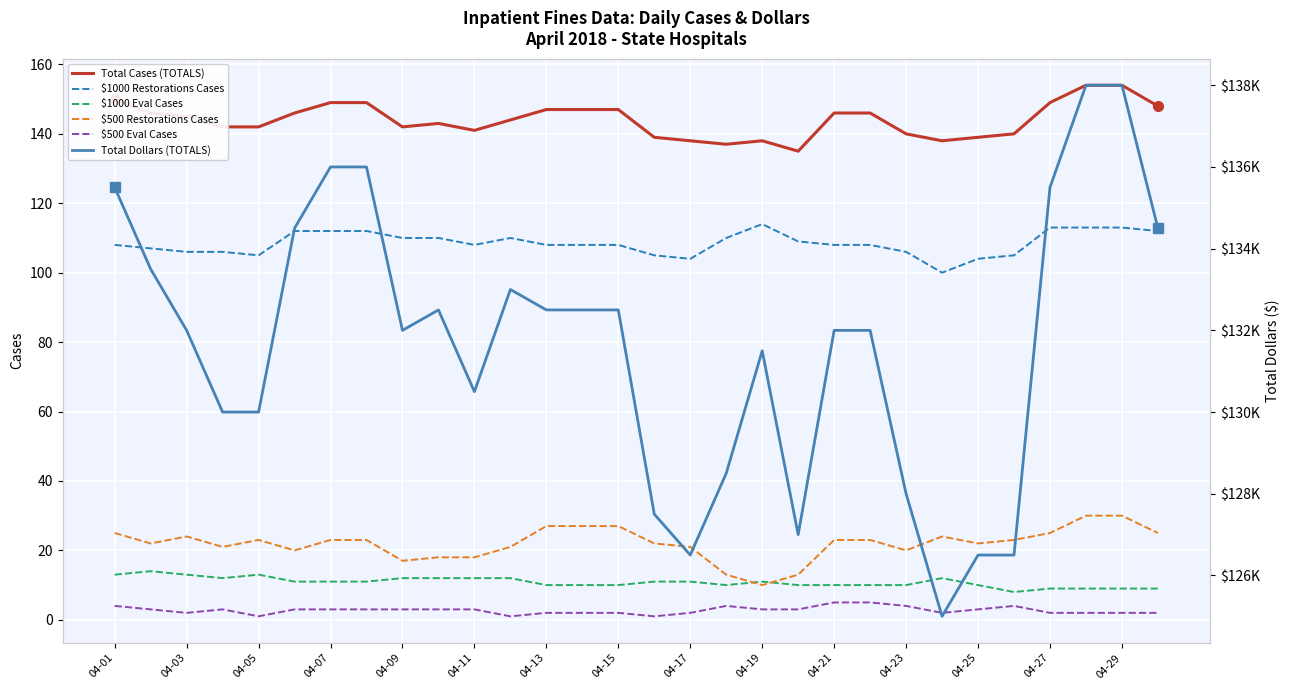

True or false: $1000 Restorations Cases has a value of 181 at 04-25.

False